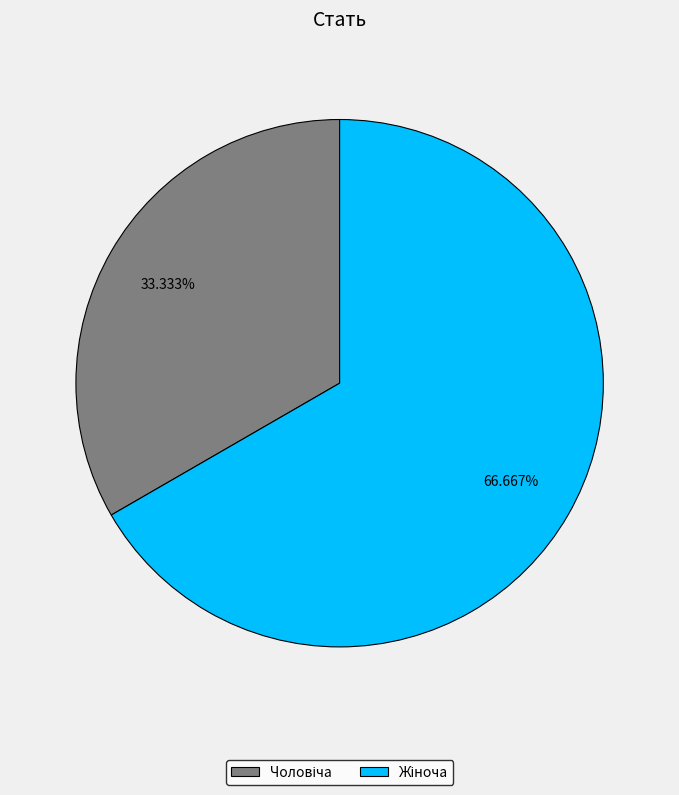

Is there any slice that represents more than half of the pie?

Yes